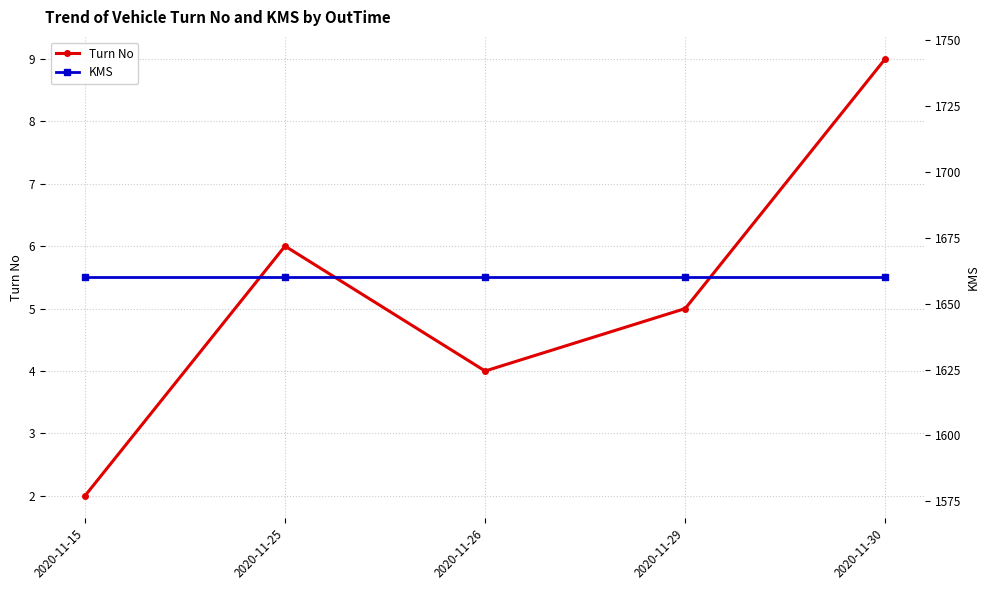

List the labels in order of Turn No value, smallest first.

2020-11-15, 2020-11-26, 2020-11-29, 2020-11-25, 2020-11-30